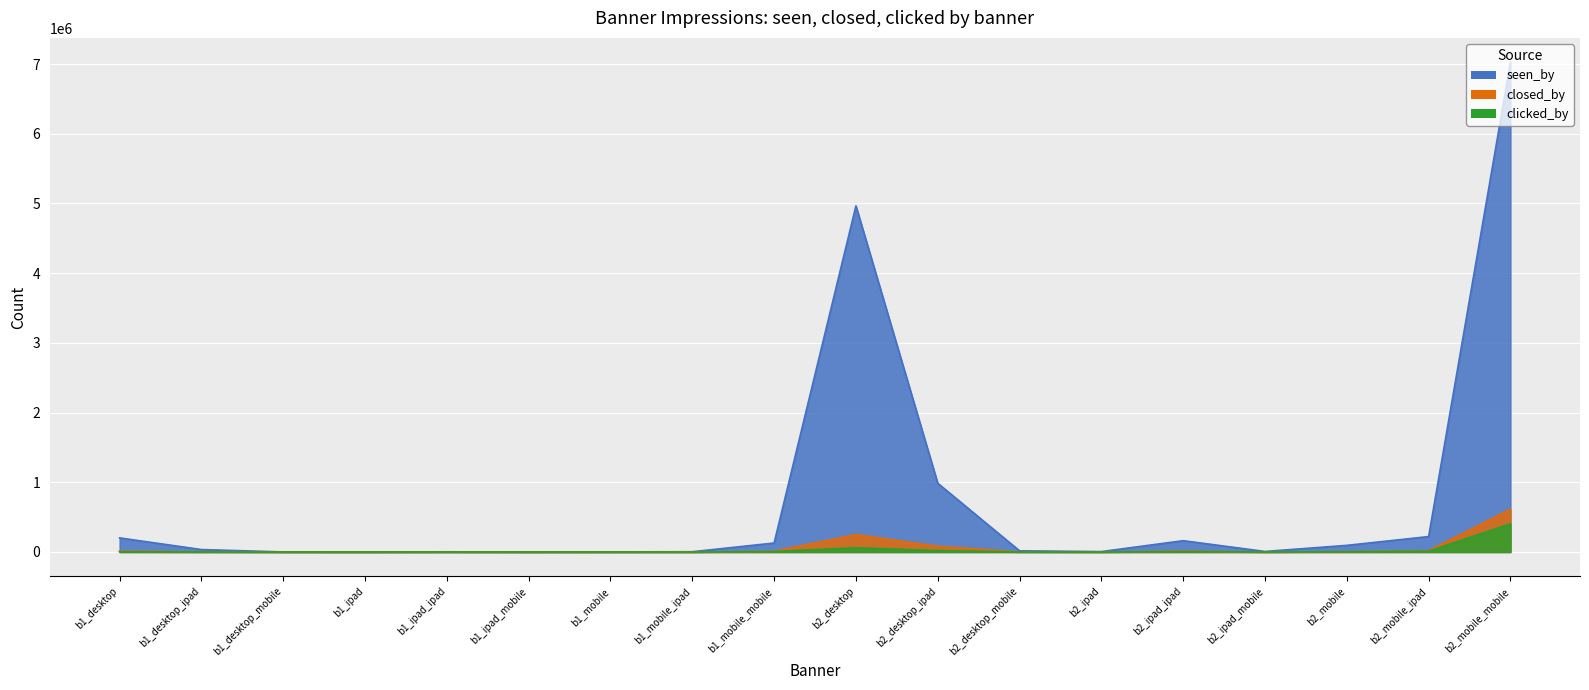

Reading left to right, list all the values displayed in this chart.

seen_by: 202146	35260	769	94	2978	201	1901	3915	128885	4965566	986497	17043	5890	162243	7680	95288	221330	7024802
closed_by: 12740	3138	99	6	265	12	137	336	10766	250626	81636	2344	331	13203	485	5671	18053	615133
clicked_by: 3094	771	35	3	91	7	104	208	6778	60820	20378	710	122	6423	491	3972	11052	404330